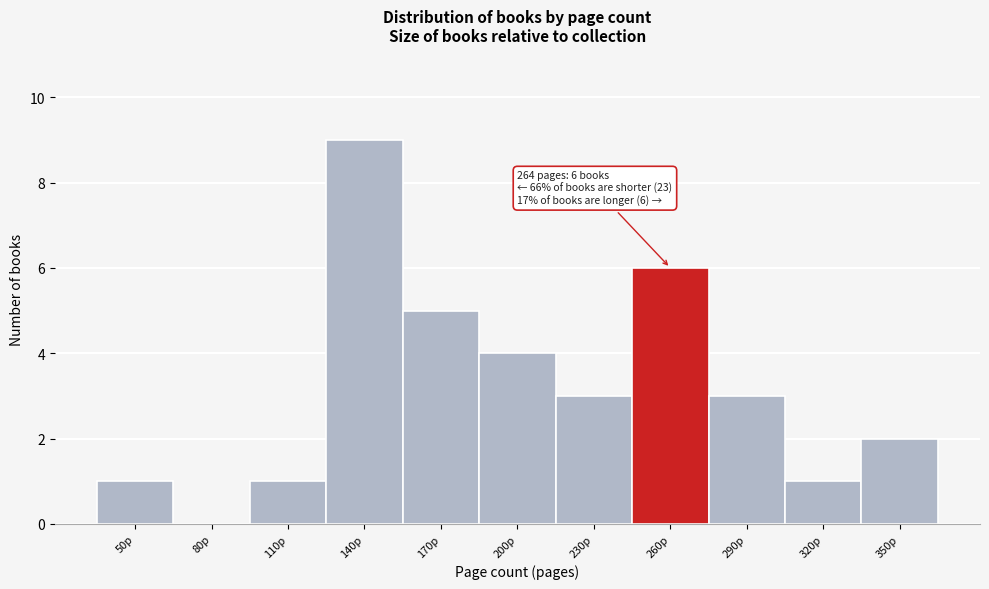

Reading right to left, transcribe all the data shown in this chart.

350p=2	320p=1	290p=3	260p=6	230p=3	200p=4	170p=5	140p=9	110p=1	80p=0	50p=1